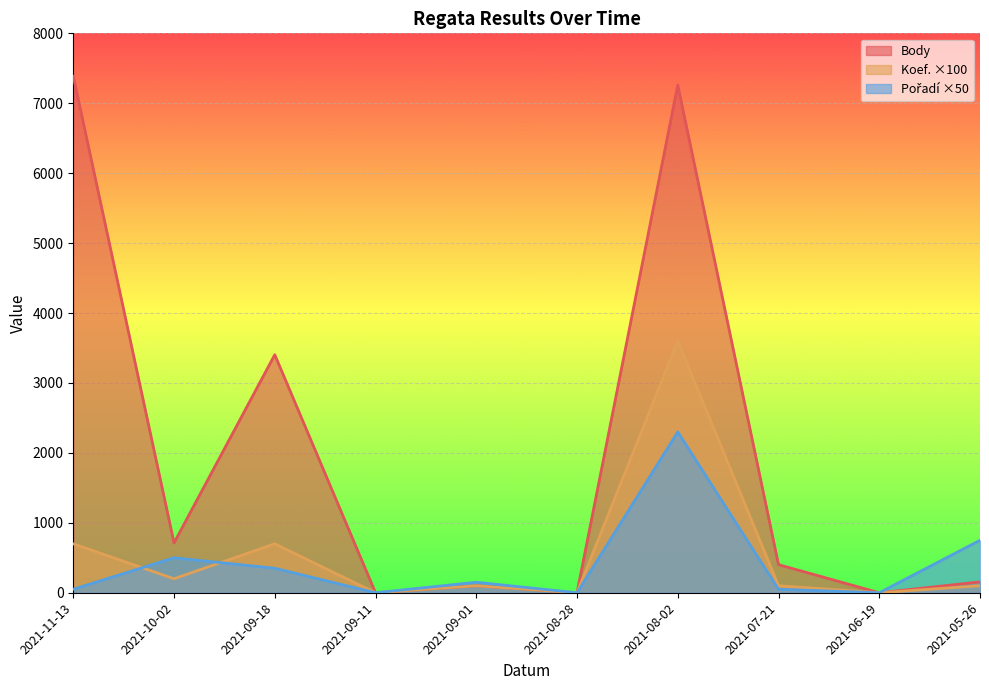

True or false: Body has a value of 713 at 2021-10-02.

True